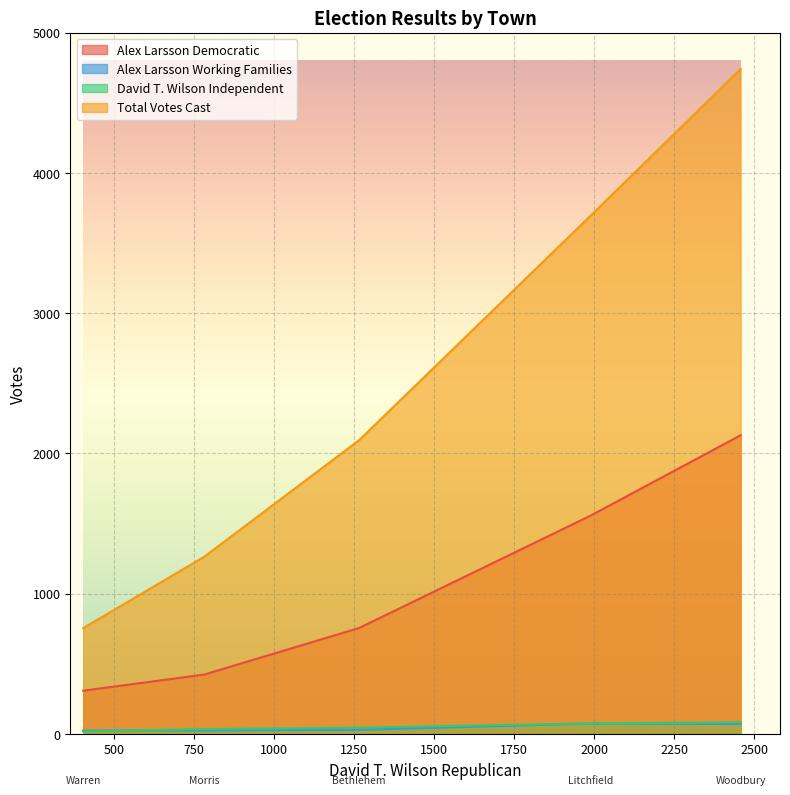

How many interior local peaks does the David T. Wilson Independent series have?

1